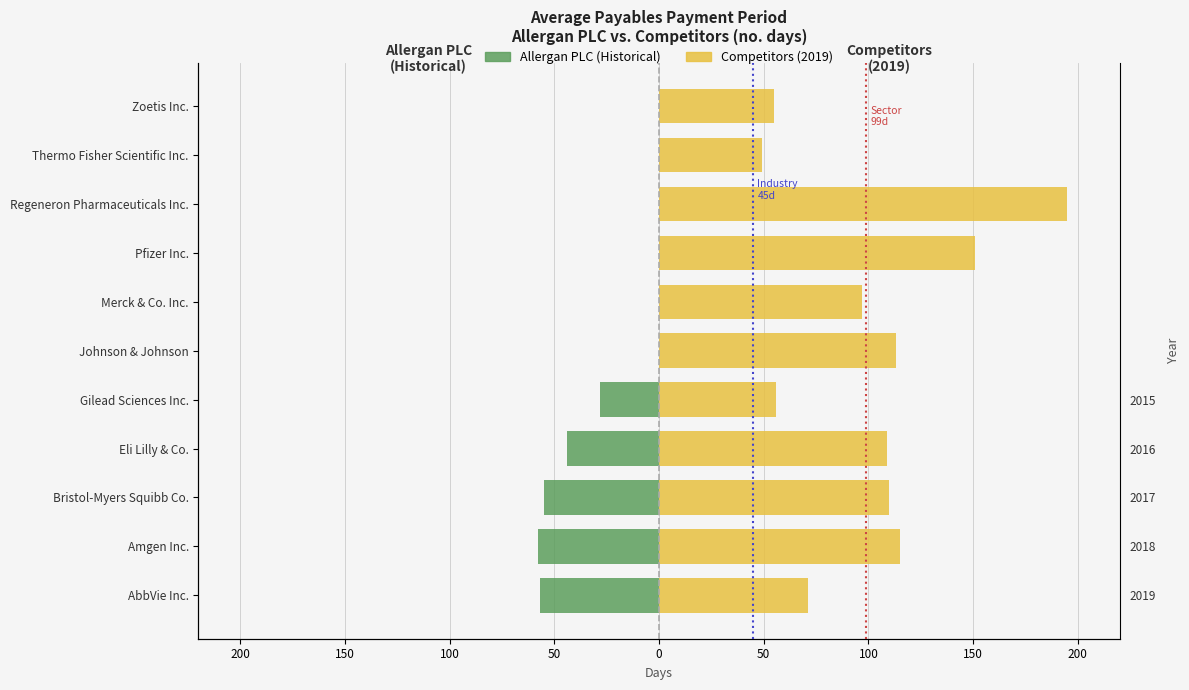

Reading left to right, transcribe all the data shown in this chart.

Allergan PLC (Historical): -57	-58	-55	-44	-28	0	0	0	0	0	0
Competitors (2019): 71	115	110	109	56	113	97	151	195	49	55